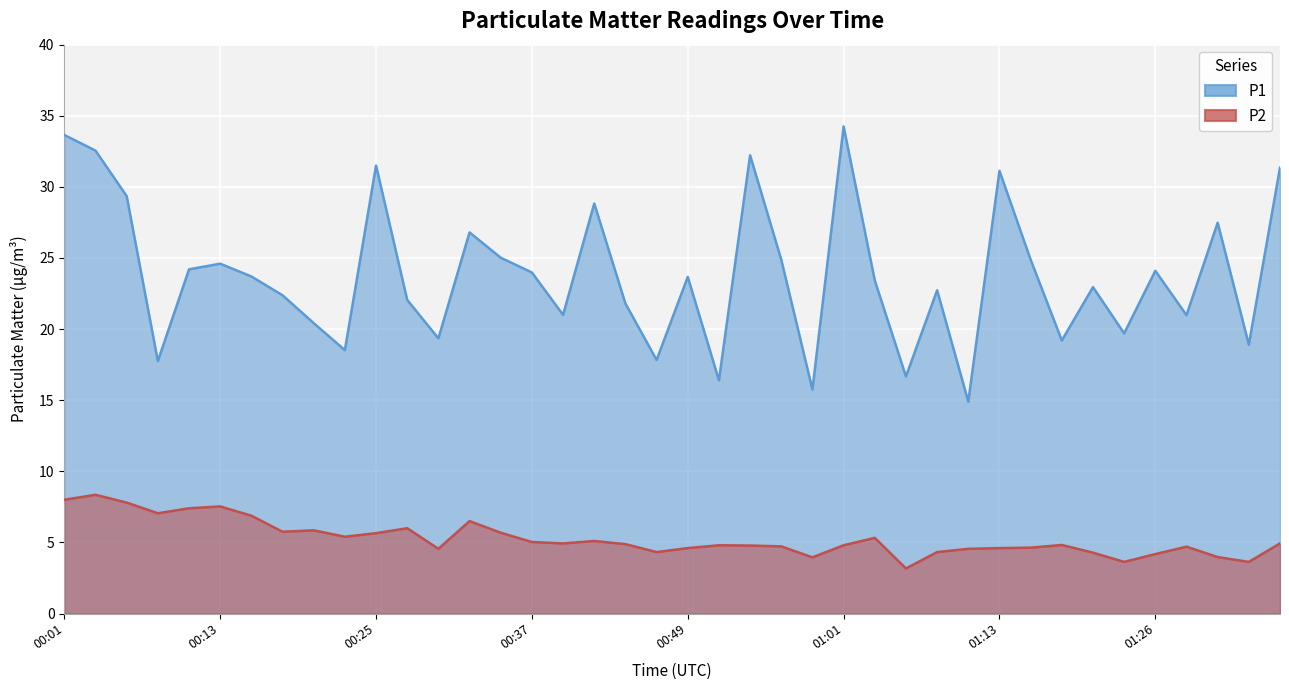

Which series has the largest range (max minus min)?

P1